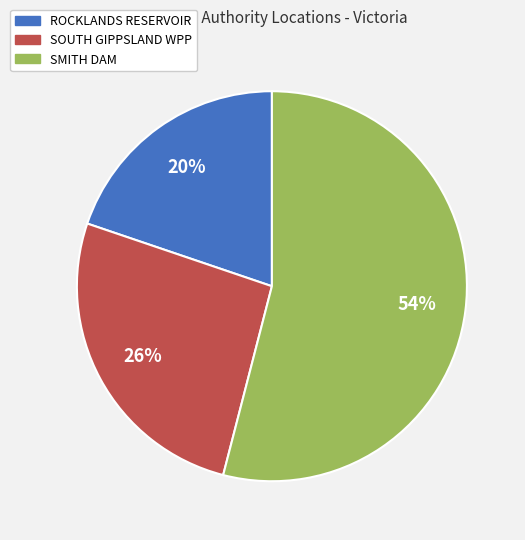

Is it true that ROCKLANDS RESERVOIR is 20% of the pie?

True